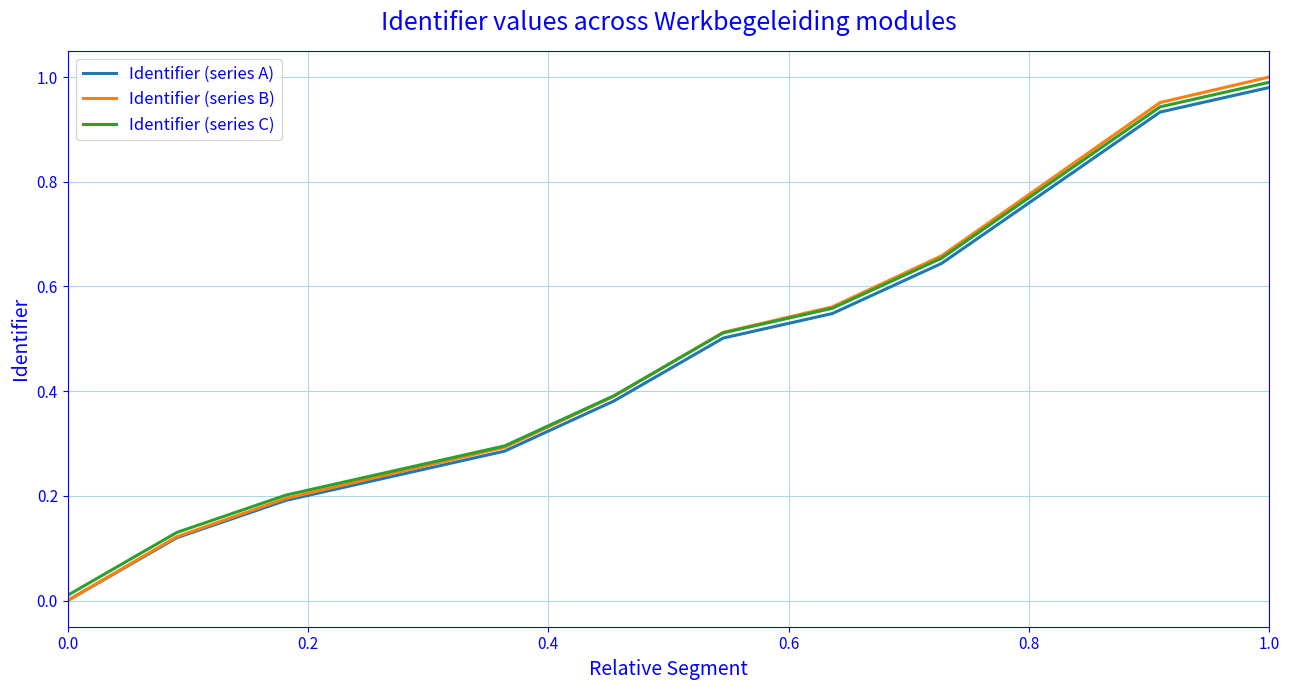

What are all the series names shown in the legend?

Identifier (series A), Identifier (series B), Identifier (series C)